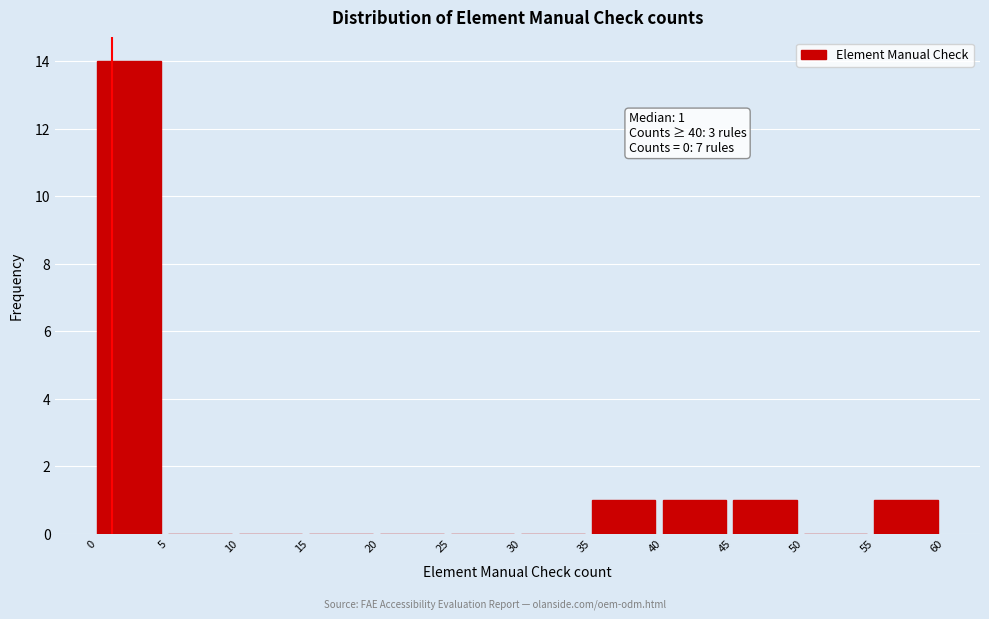

Over which range of the x-axis is the bar tallest?

0 to 5